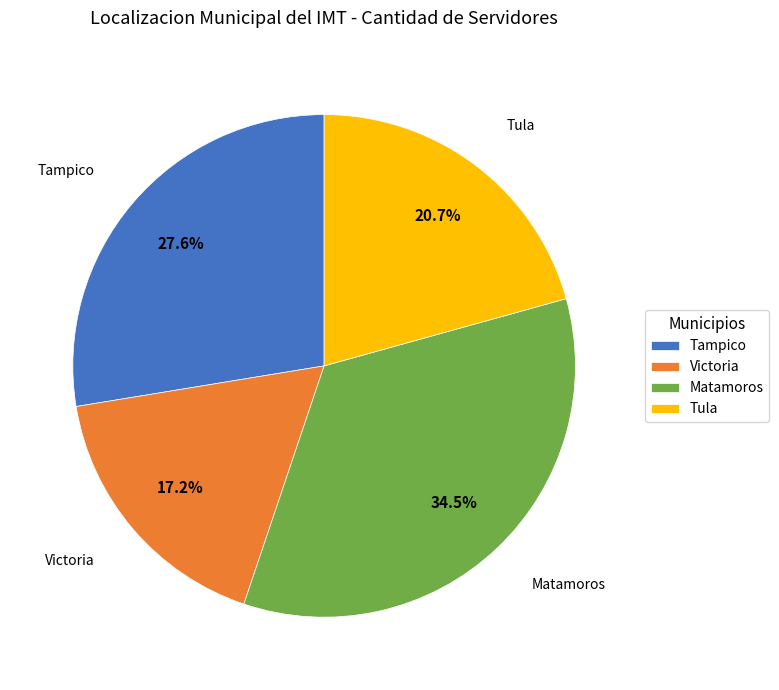

Approximately how many times larger is the value at Victoria compared to Tula?

0.8